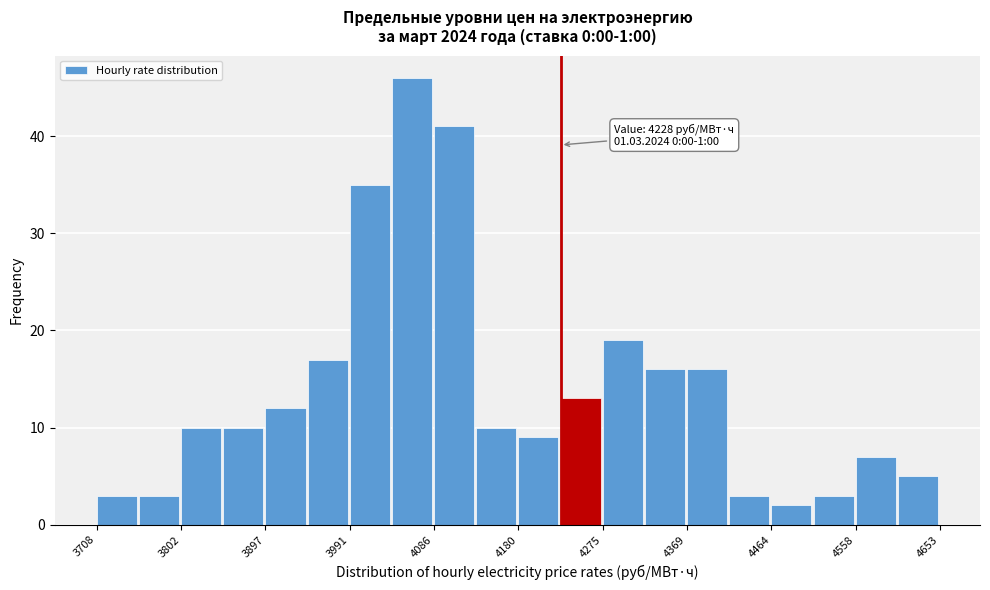

Which range on the x-axis has the tallest bar?

4040 to 4090